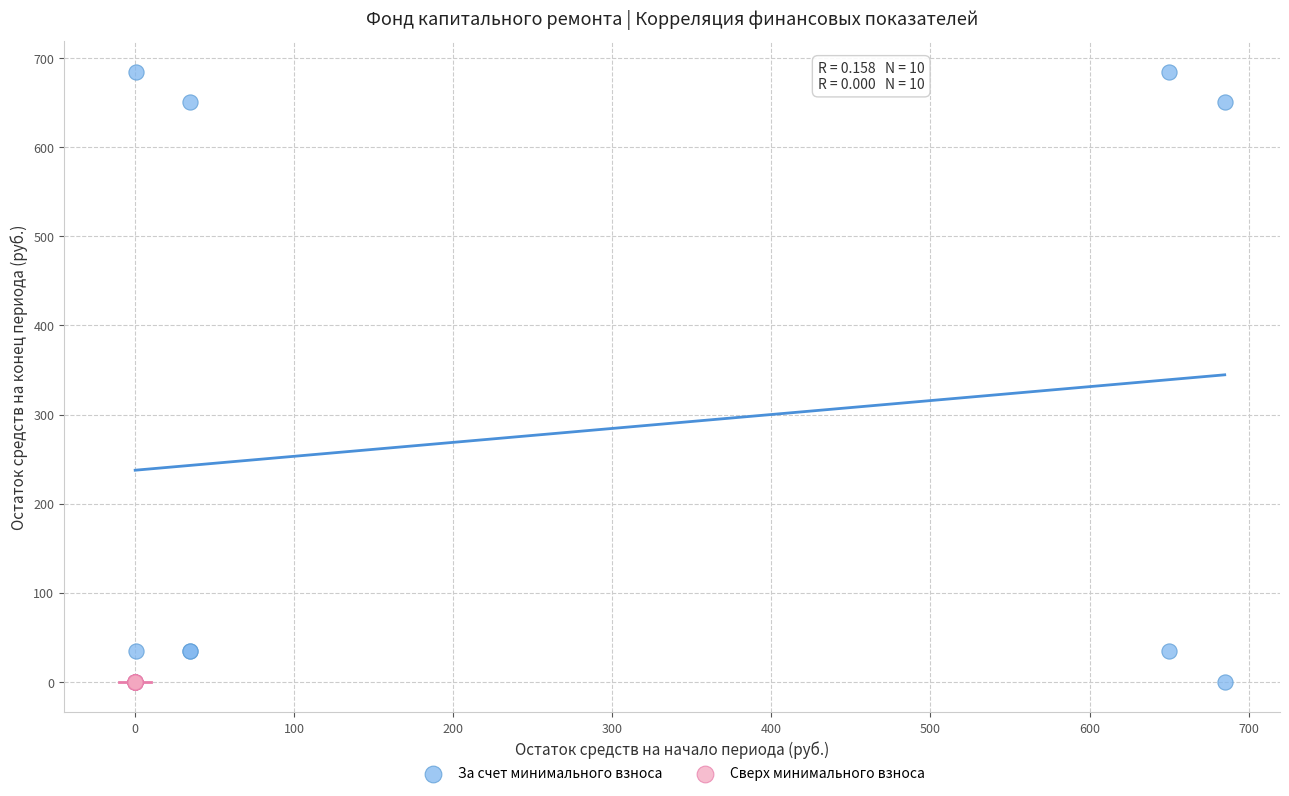

Which series contains the highest Y value?

За счет минимального взноса